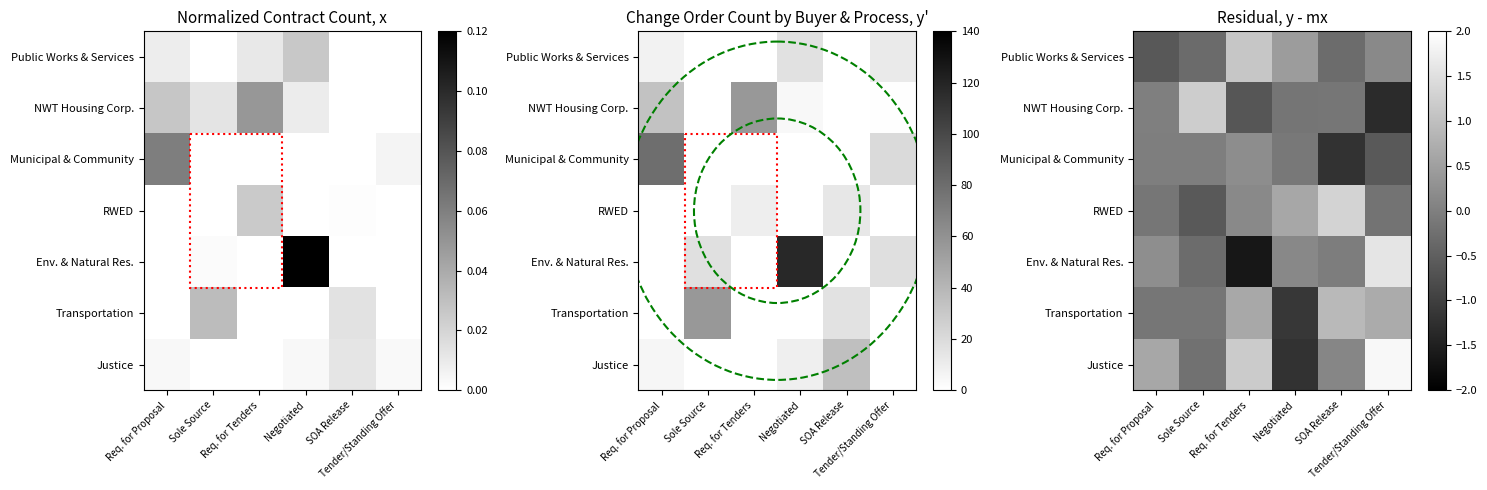

How many distinct data groups are displayed?

7